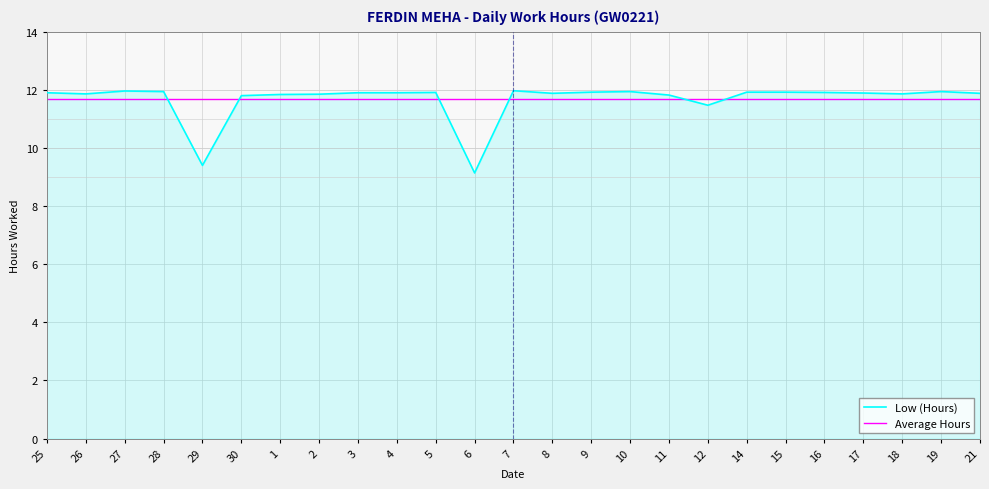

What position from the right is 11?

9